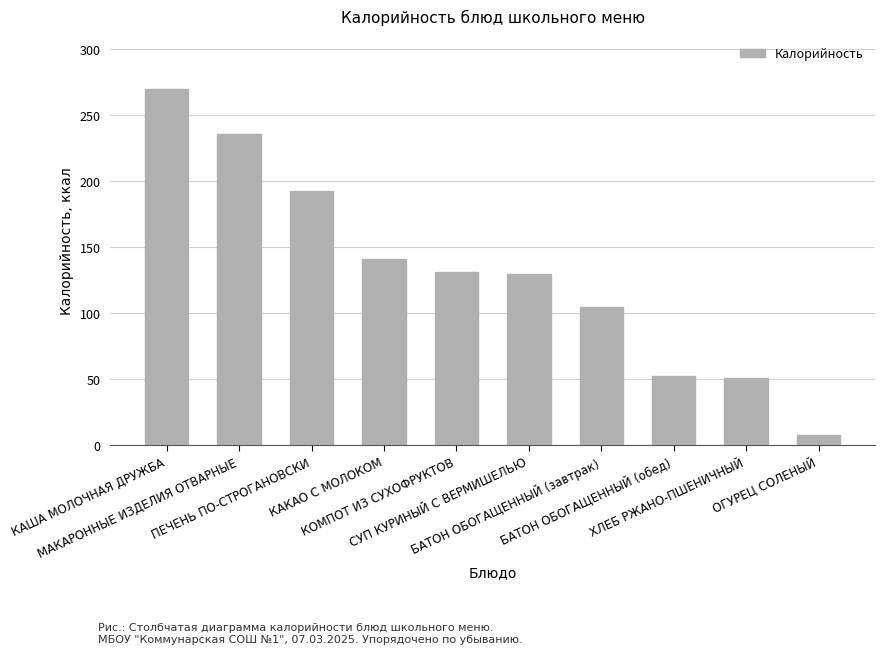

How many bars are there in total?

10